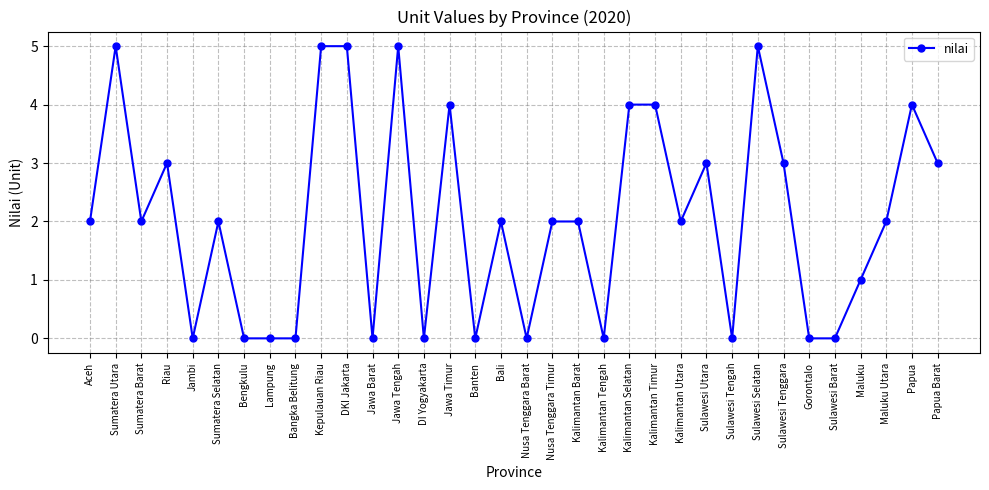

How many series are shown in this chart?

1